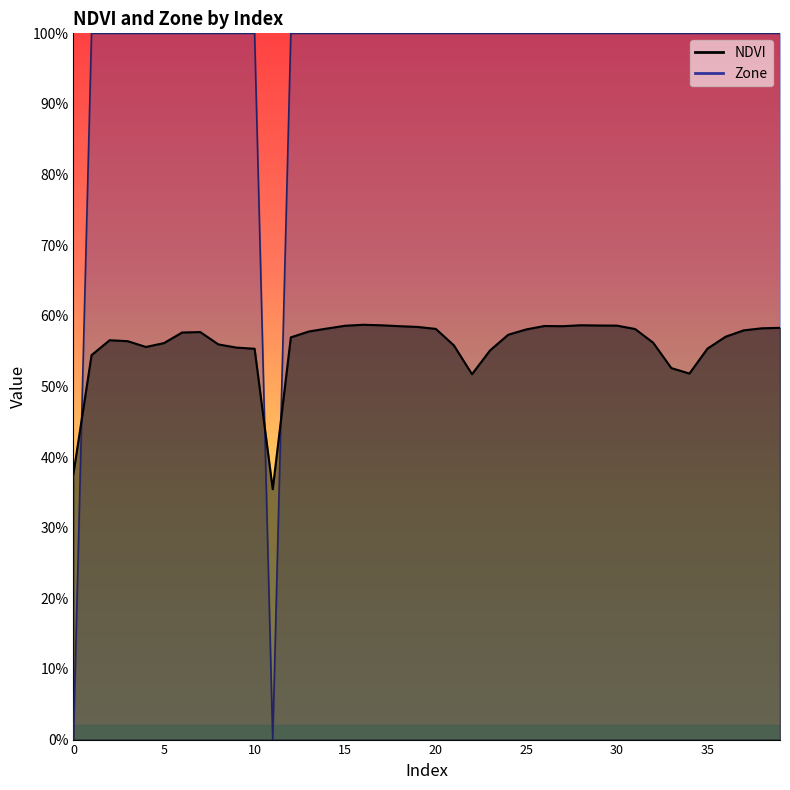

Rank the series by their maximum value, from highest to lowest.

Zone, NDVI